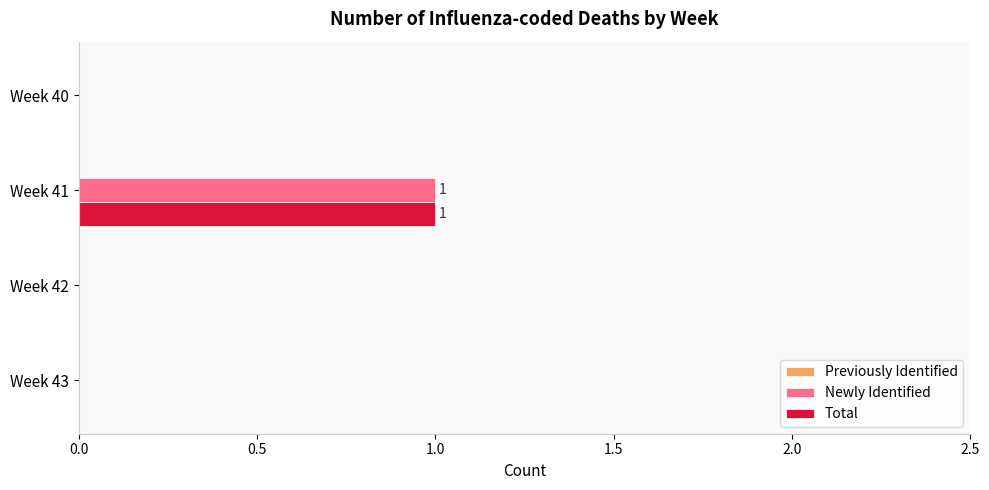

The value of Total at Week 43 is -1. True or false?

False